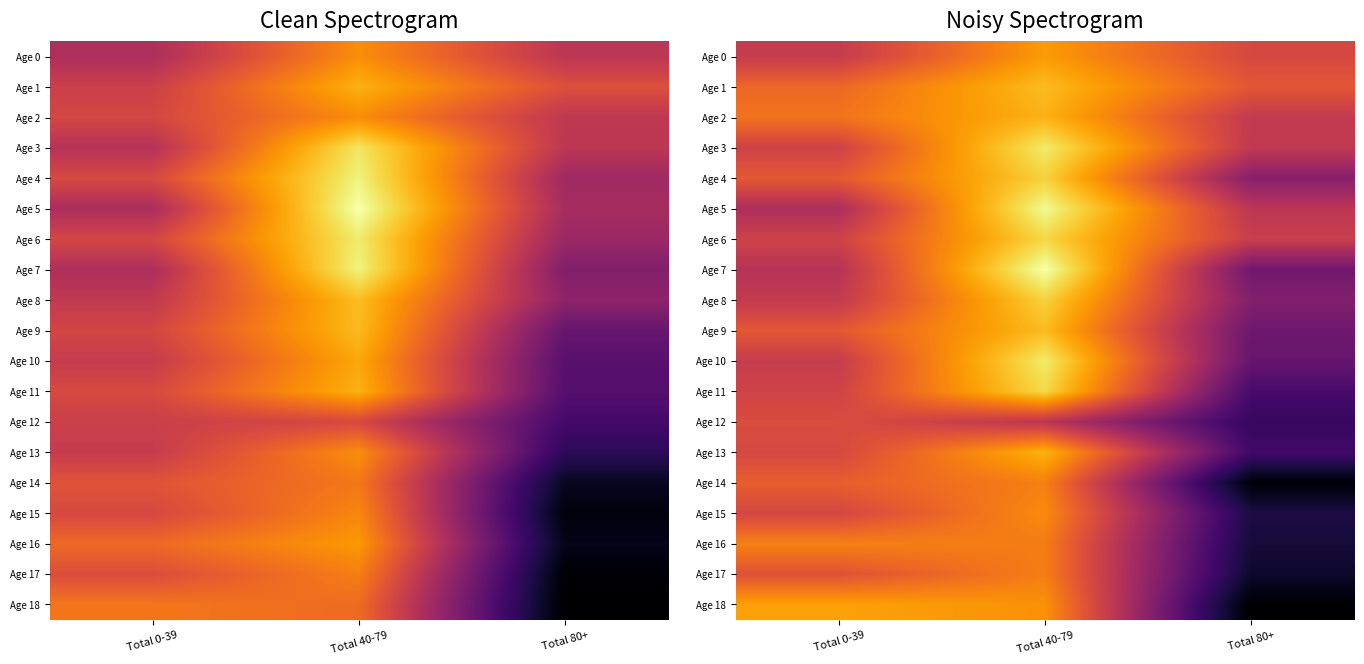

List the series in order of their peak value, highest first.

Age 7, Age 5, Age 10, Age 3, Age 11, Age 6, Age 8, Age 4, Age 1, Age 9, Age 13, Age 2, Age 18, Age 0, Age 15, Age 16, Age 14, Age 17, Age 12